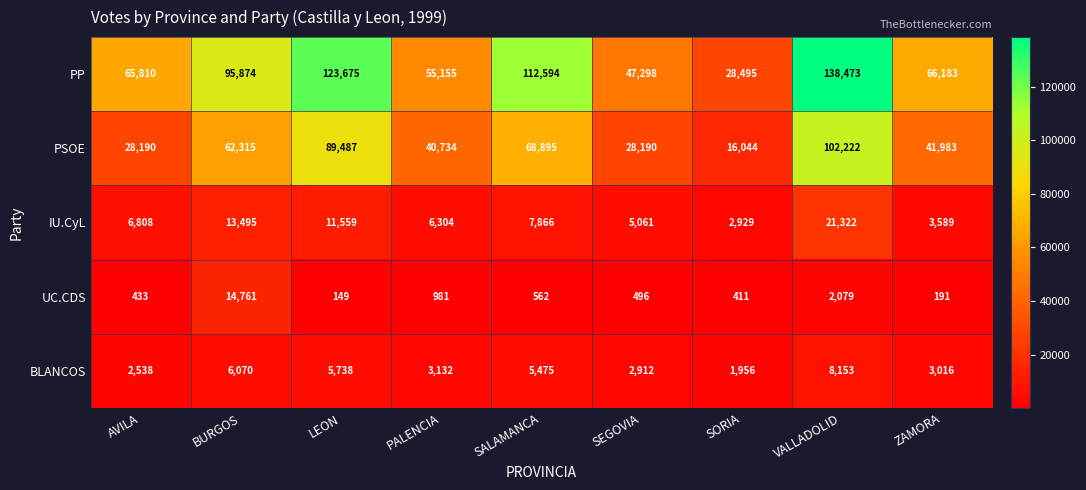

What is the total value across all series at AVILA?

103779